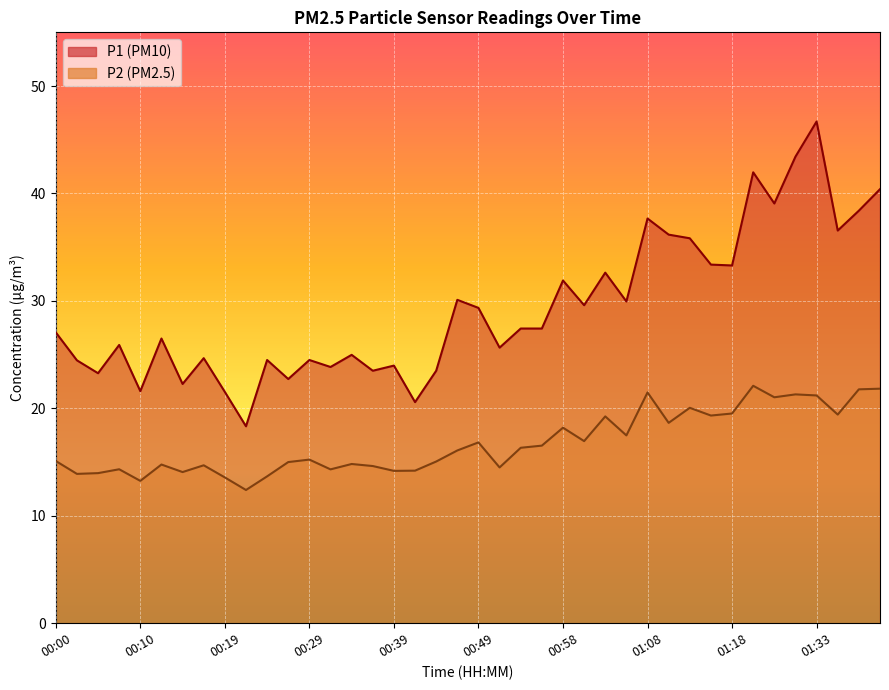

What is the label of the 12th point from the right?

01:08